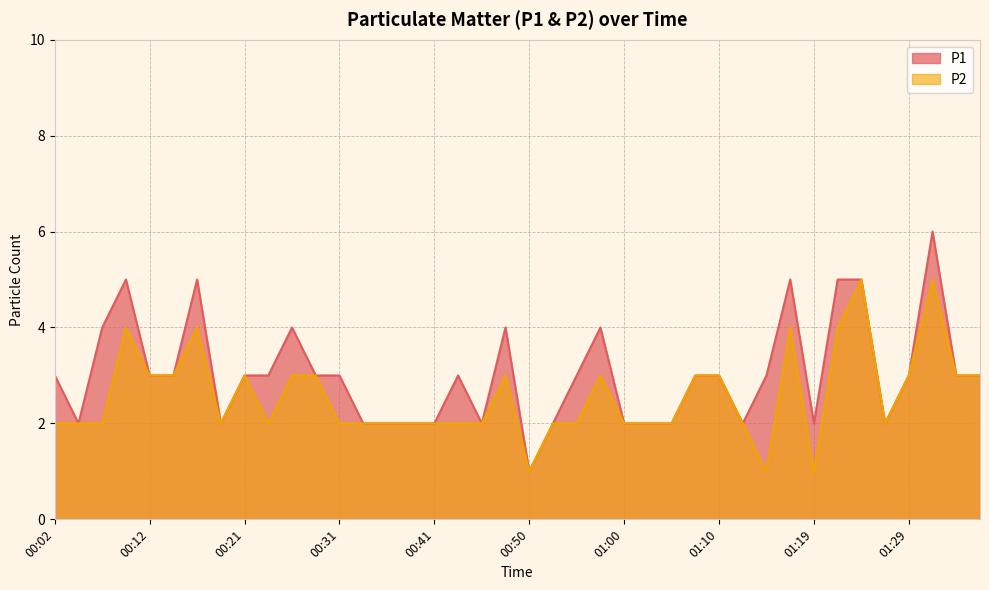

Rank the series by their average value, from highest to lowest.

P1, P2